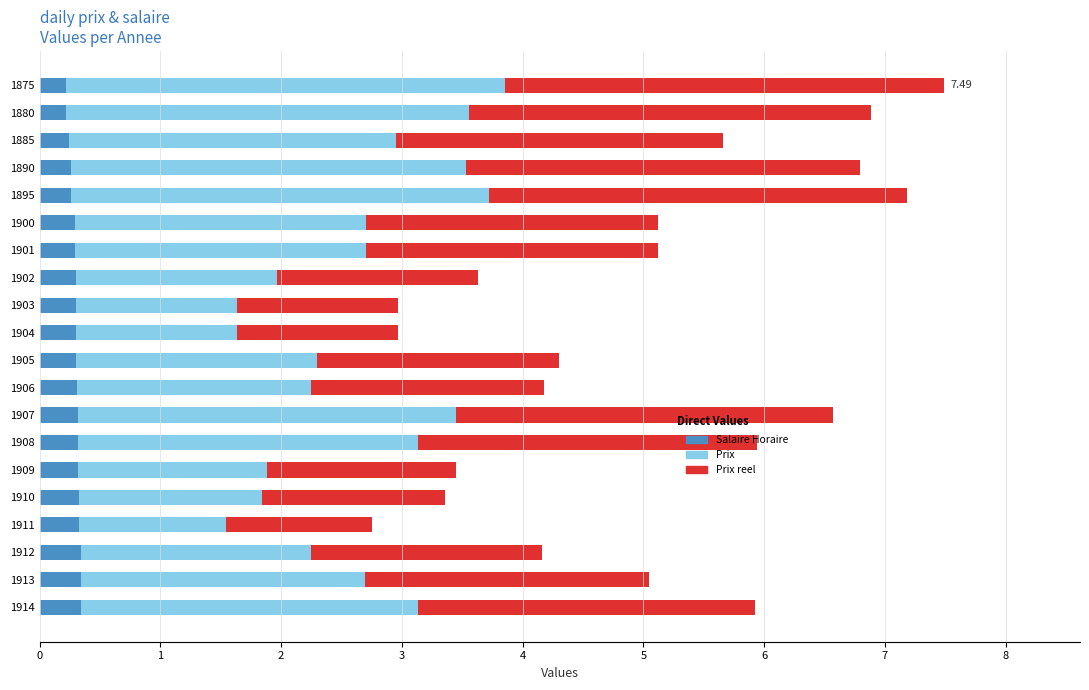

What is the total value across all series at 1901?

5.1